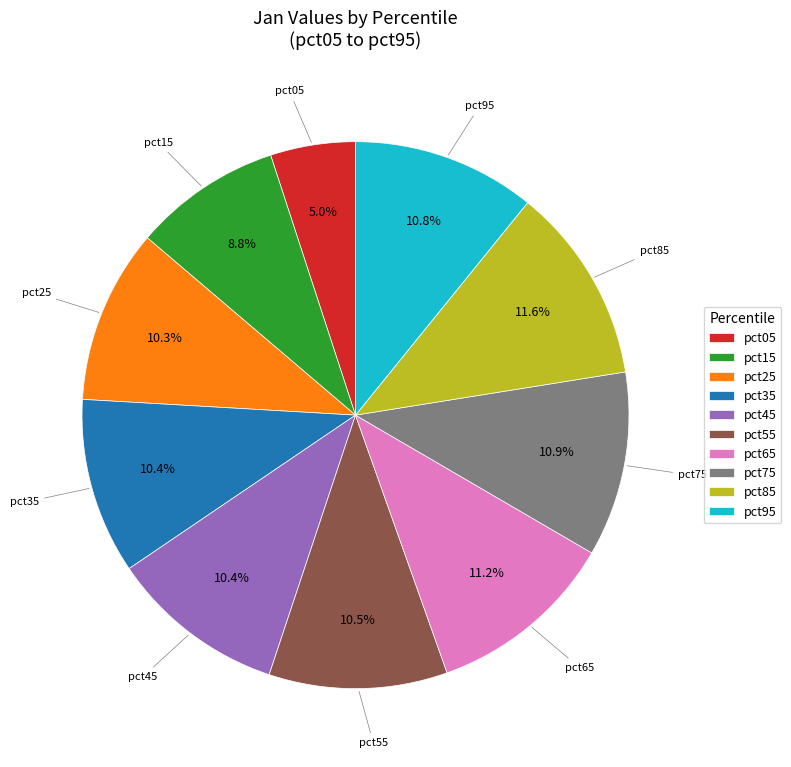

Combined, do pct15 and pct35 account for over 50%?

No